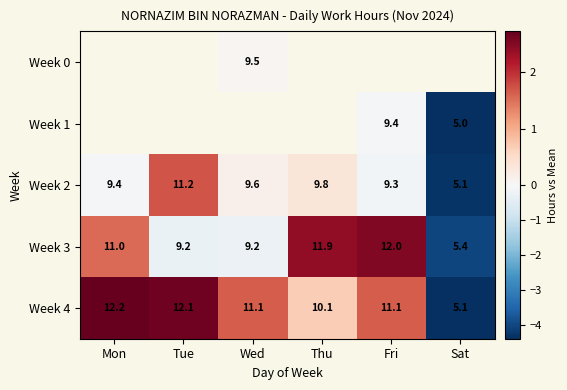

At which label does Week 3 reach its peak?

Fri